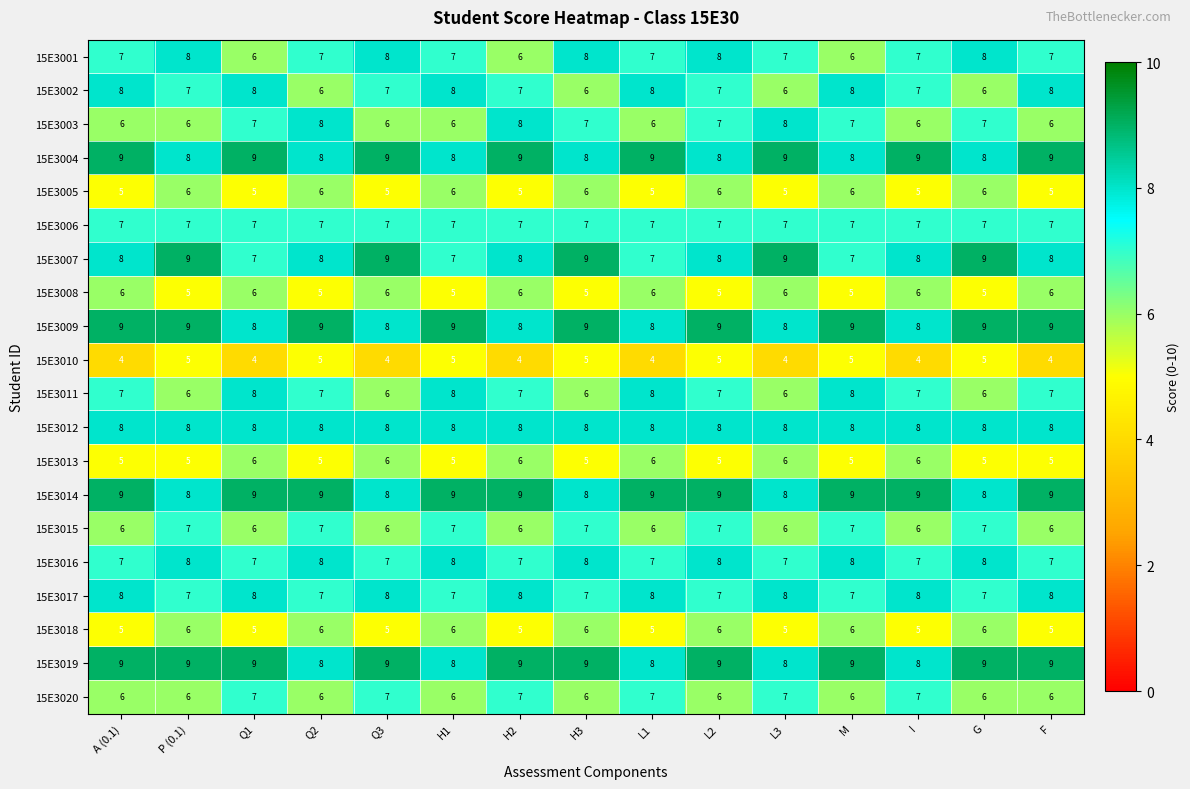

What is the total value across all series at P (0.1)?

140